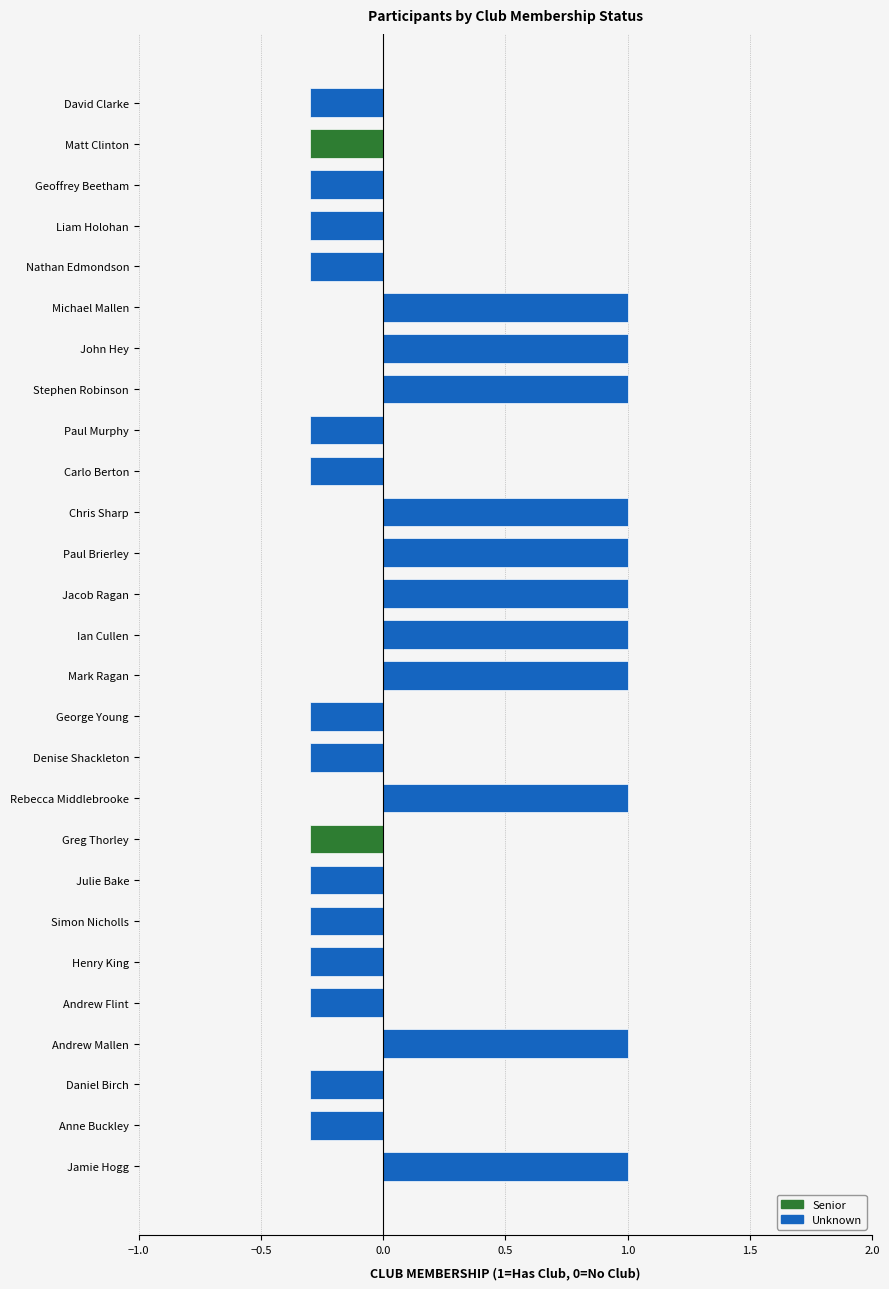

At which label is the value closest to 0?

David Clarke